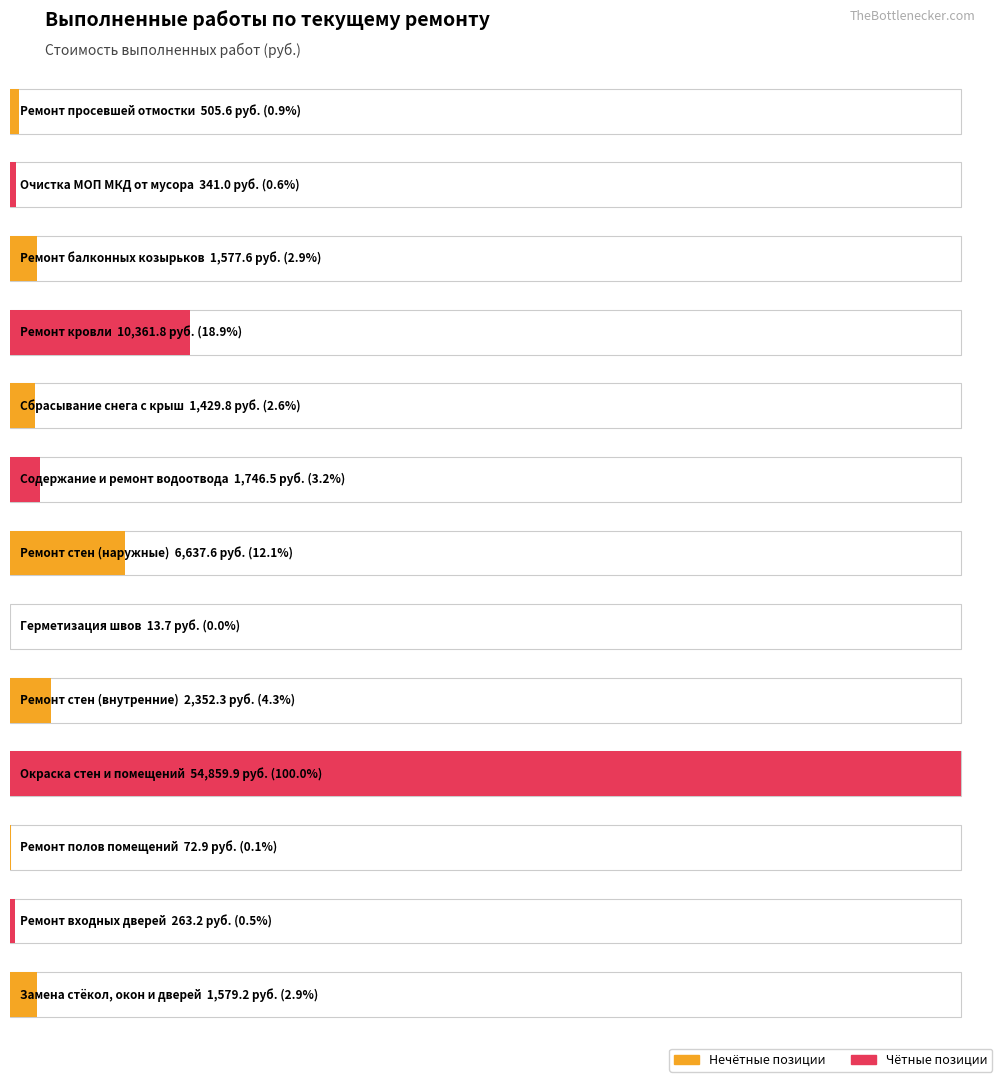

List the labels in order of value, largest first.

Окраска стен и помещений, Ремонт кровли, Ремонт стен (наружные), Ремонт стен (внутренние), Содержание и ремонт водоотвода, Замена стёкол, окон и дверей, Ремонт балконных козырьков, Сбрасывание снега с крыш, Ремонт просевшей отмостки, Очистка МОП МКД от мусора, Ремонт входных дверей, Ремонт полов помещений, Герметизация швов